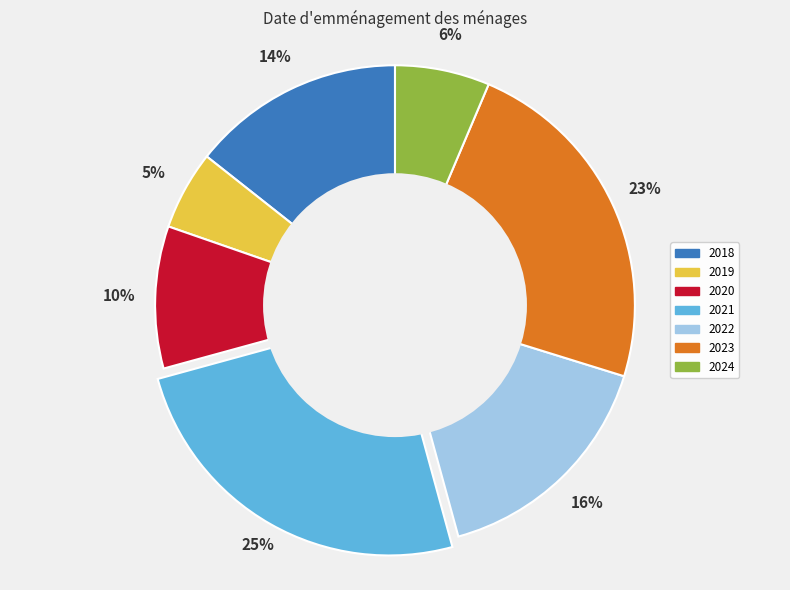

Which slice is the smallest?

2019